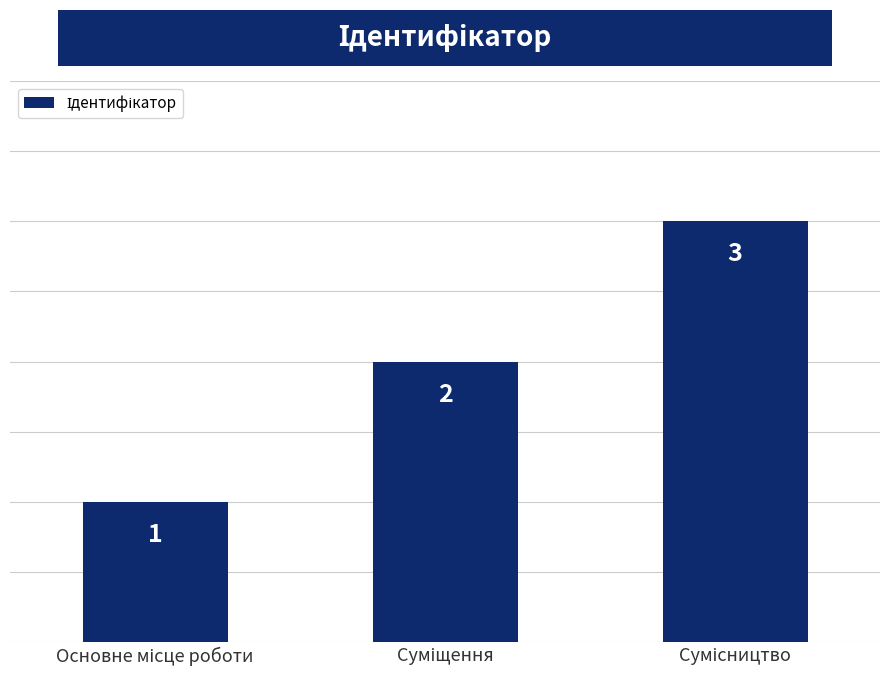

What is the value of the 3rd bar from the left?

3